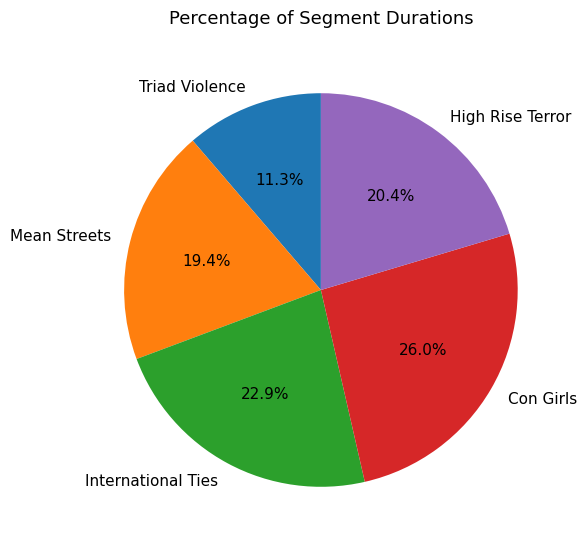

Which category has the biggest portion of the pie?

Con Girls